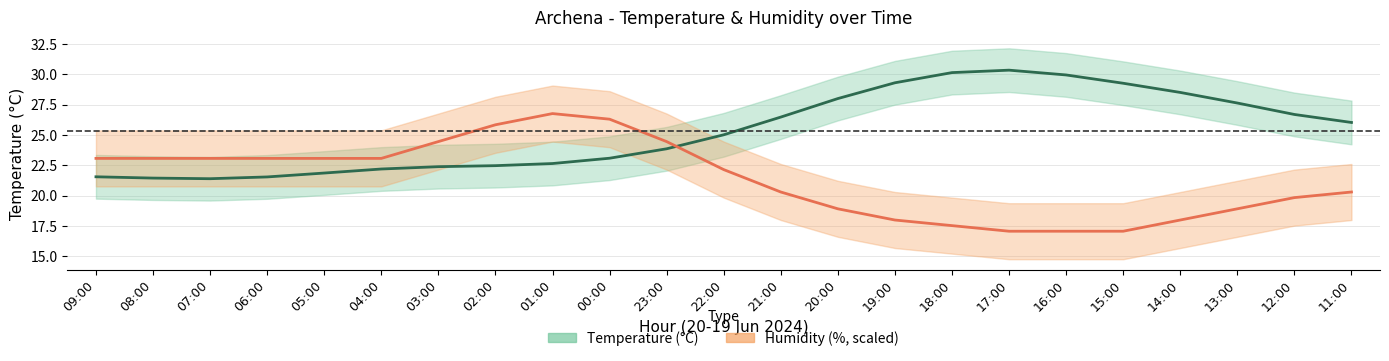

At which category is the sum across all series the highest?

01:00